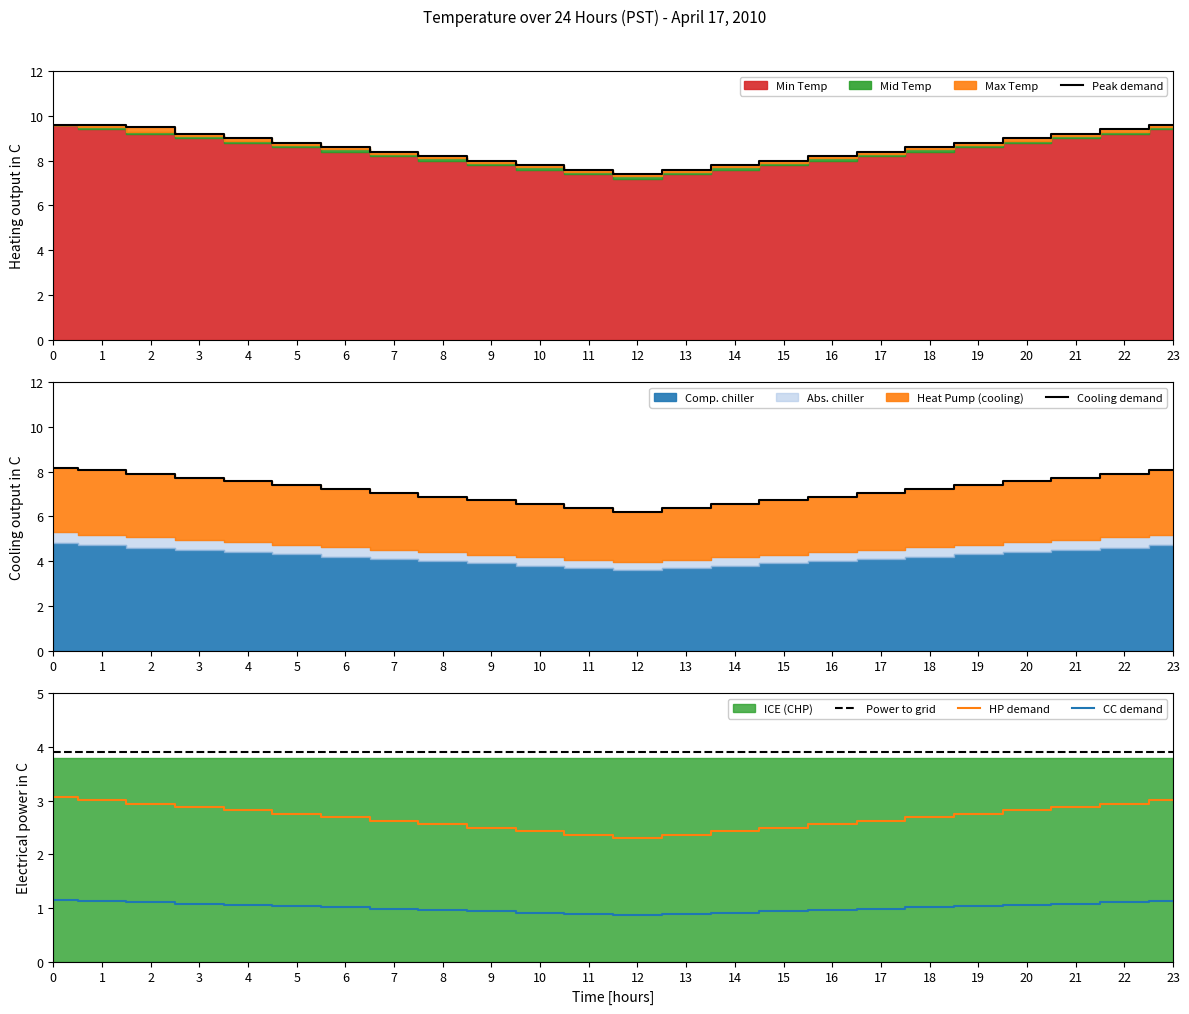

True or false: Peak demand has a value of 7.6 at 13.

True